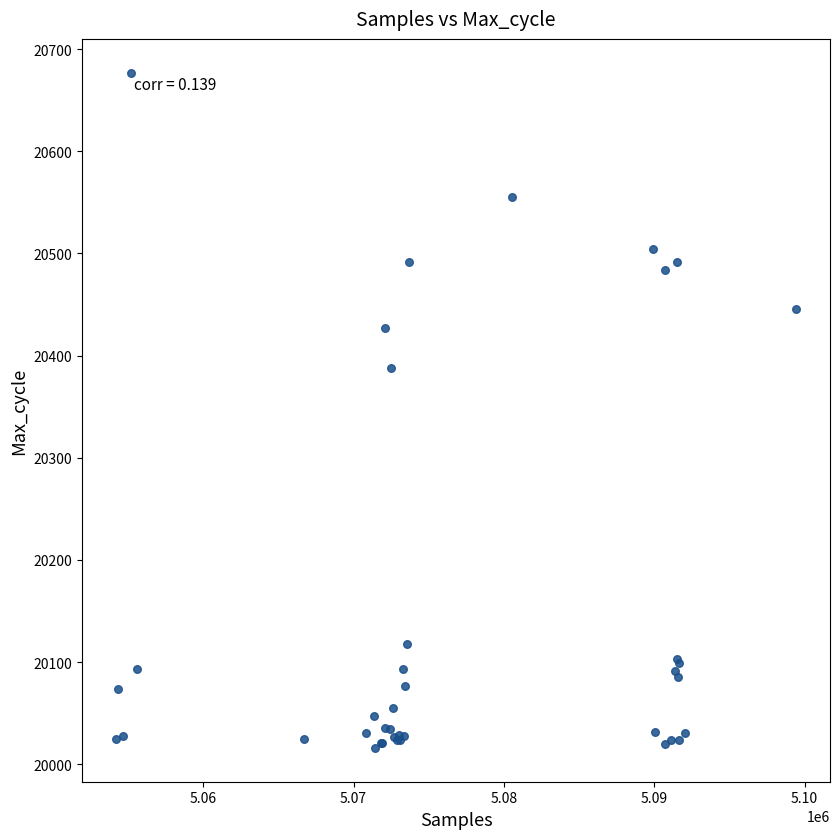

What Y value in the scatter plot is closest to 20346?

20388